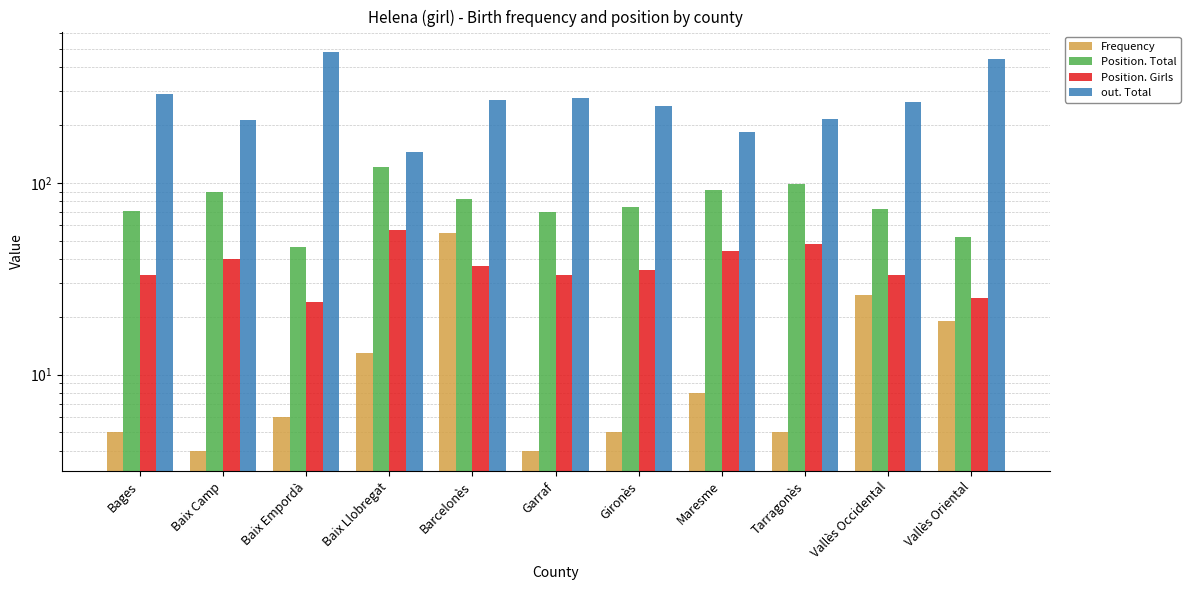

Reading left to right, list all the values displayed in this chart.

Frequency: Bages=5	Baix Camp=4	Baix Empordà=6	Baix Llobregat=13	Barcelonès=55	Garraf=4	Gironès=5	Maresme=8	Tarragonès=5	Vallès Occidental=26	Vallès Oriental=19
Position. Total: Bages=71	Baix Camp=89	Baix Empordà=46	Baix Llobregat=121	Barcelonès=82	Garraf=70	Gironès=75	Maresme=92	Tarragonès=99	Vallès Occidental=73	Vallès Oriental=52
Position. Girls: Bages=33	Baix Camp=40	Baix Empordà=24	Baix Llobregat=57	Barcelonès=37	Garraf=33	Gironès=35	Maresme=44	Tarragonès=48	Vallès Occidental=33	Vallès Oriental=25
out. Total: Bages=290	Baix Camp=213	Baix Empordà=483	Baix Llobregat=144	Barcelonès=270	Garraf=277	Gironès=250	Maresme=184	Tarragonès=216	Vallès Occidental=264	Vallès Oriental=444